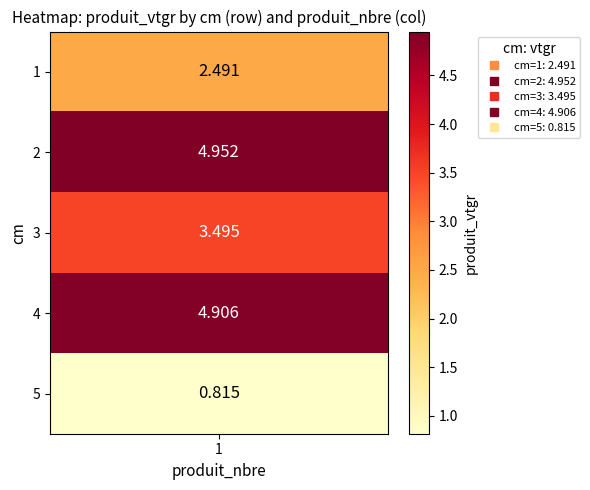

What is the difference between the values at 5 and 2?

4.1